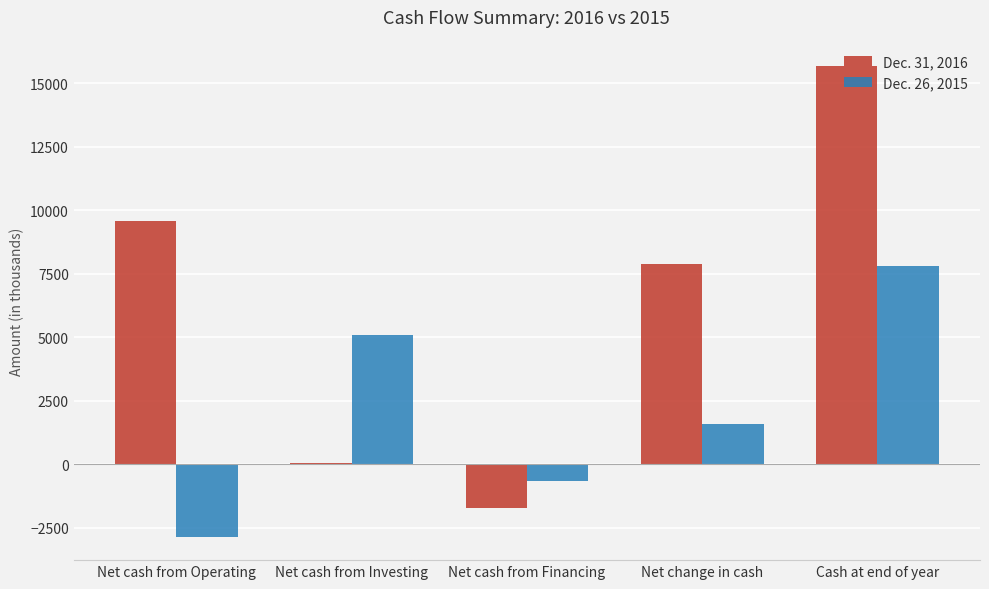

What are all the series names shown in the legend?

Dec. 31, 2016, Dec. 26, 2015